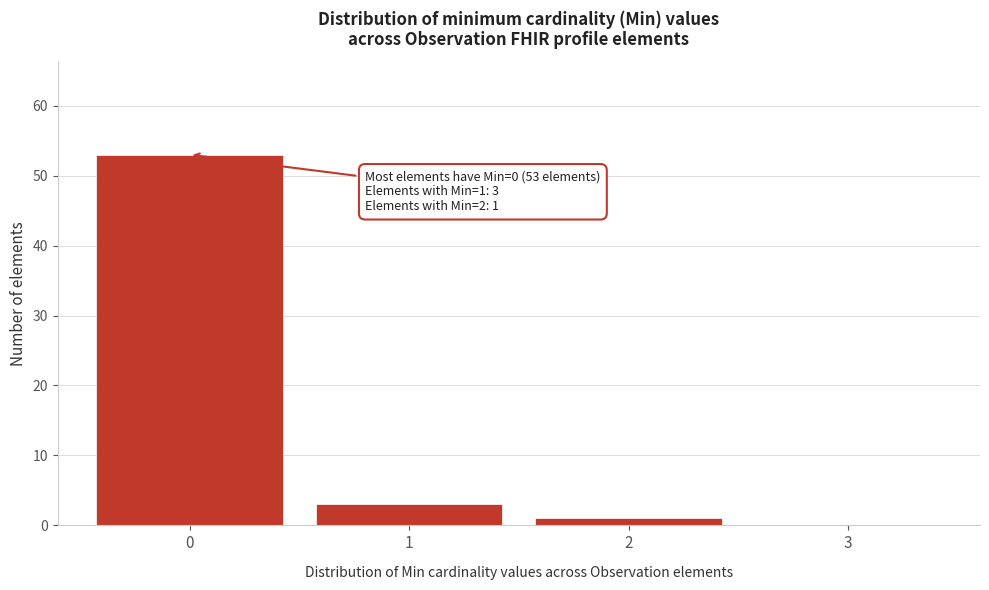

Which range on the x-axis has the tallest bar?

-0.5 to 0.5